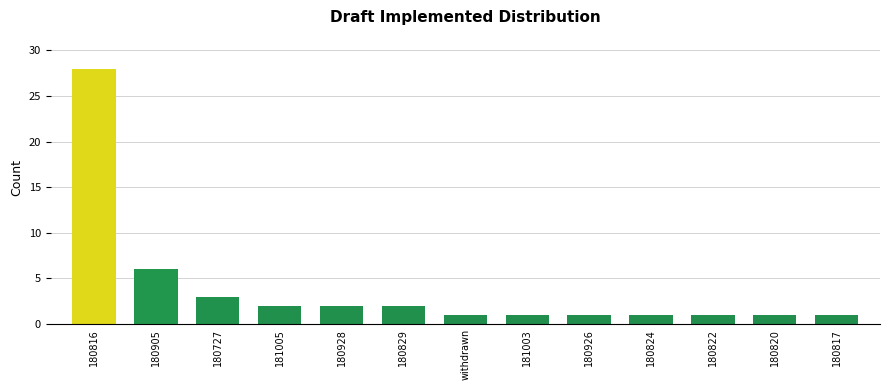

What is the sum of the values at withdrawn and 180727?

4